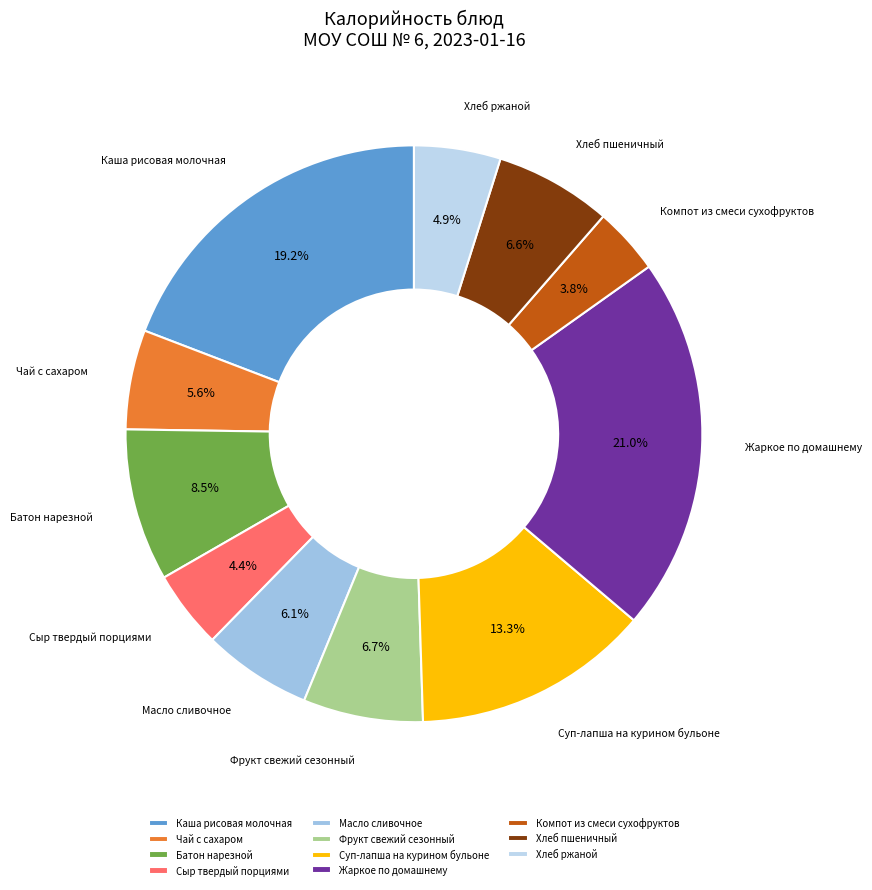

To the nearest percent, what portion does Компот из смеси сухофруктов represent?

4%